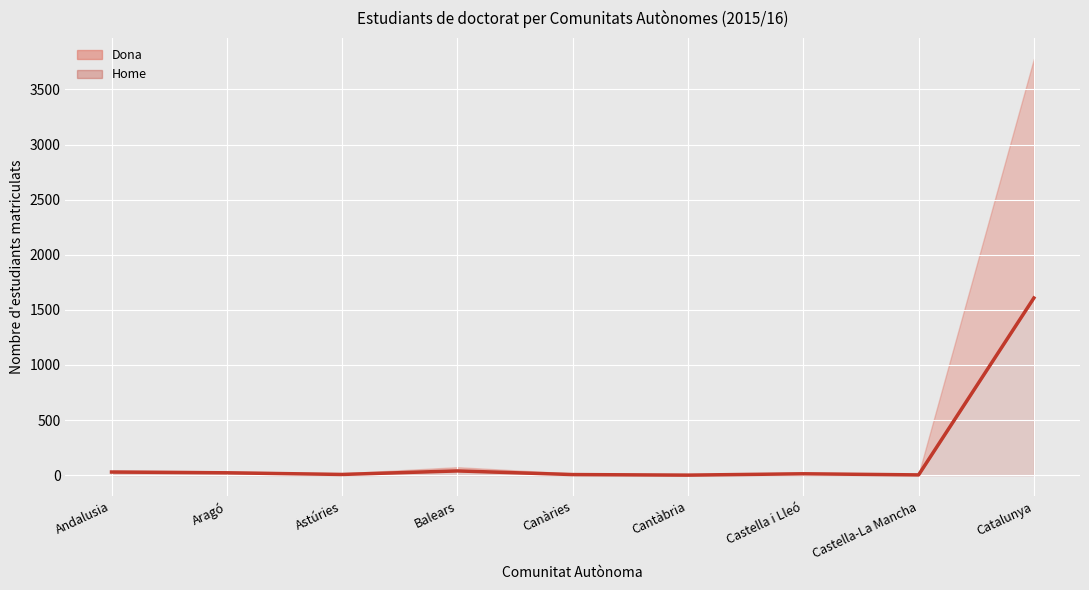

At which category does the data reach its first local valley?

Astúries